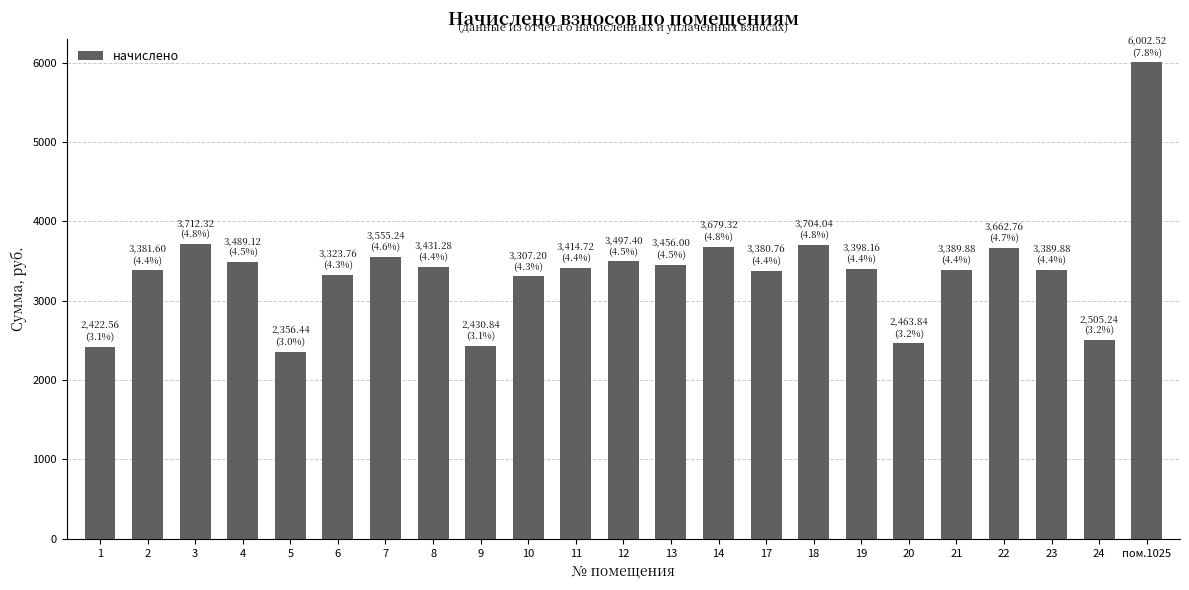

Approximately how many times larger is the value at 23 compared to 2?

1.0